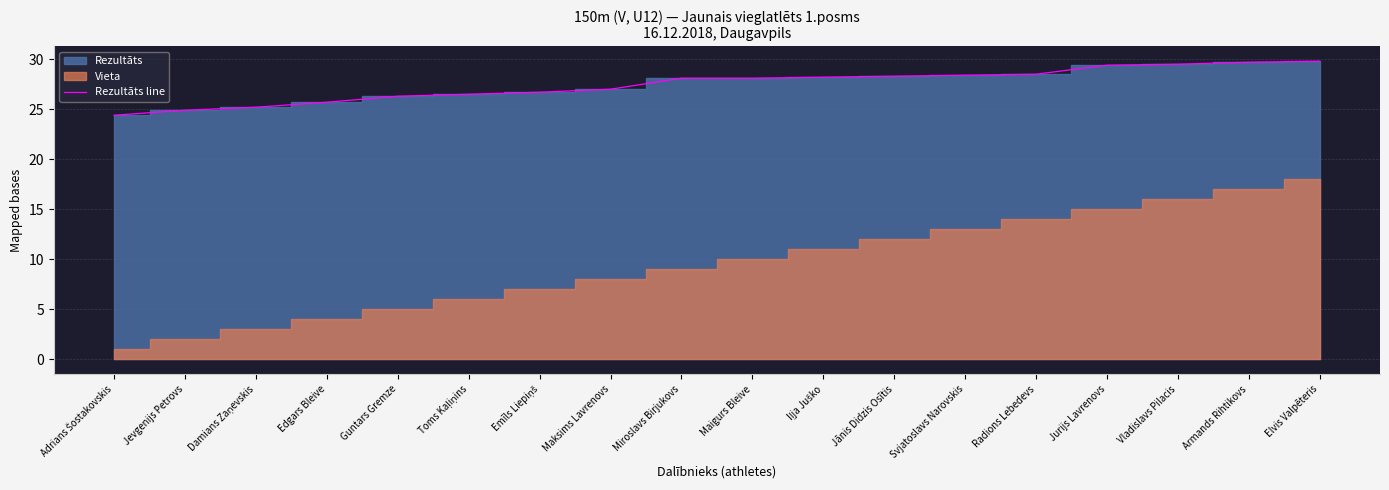

What is the label of the 6th point from the right?

Svjatoslavs Narovskis